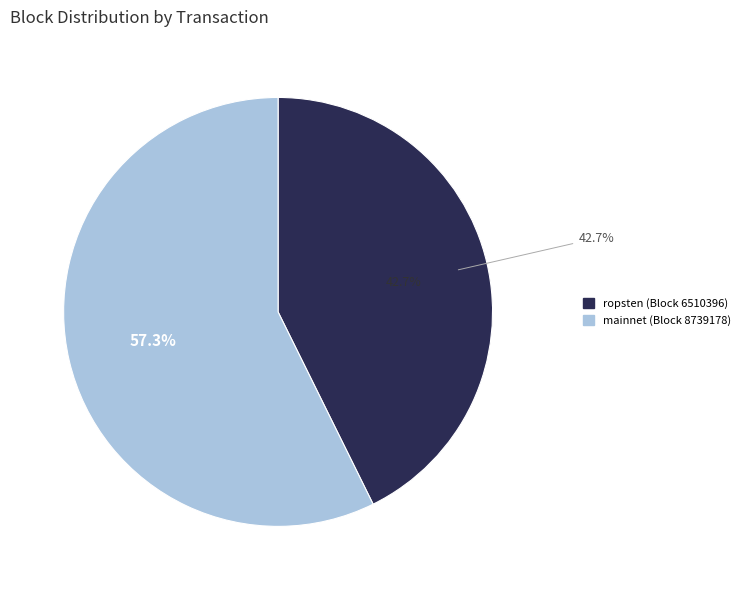

Count the number of slices in the pie.

2